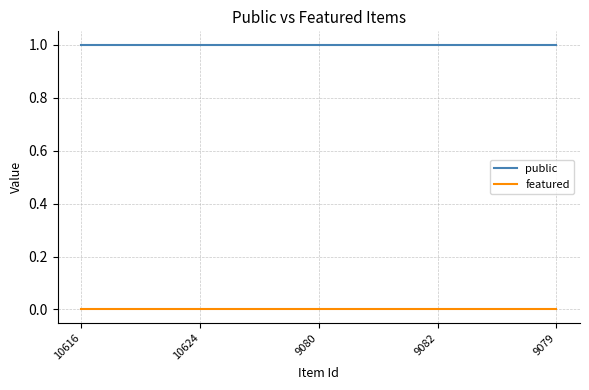

What position from the left is 10624?

2